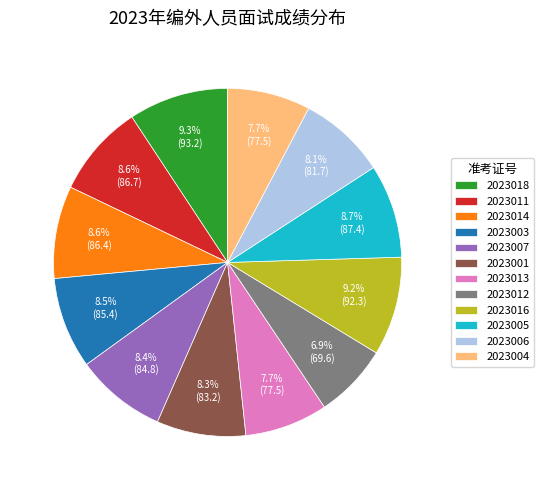

To the nearest percent, what is the combined percentage of 2023003 and 2023007?

17%